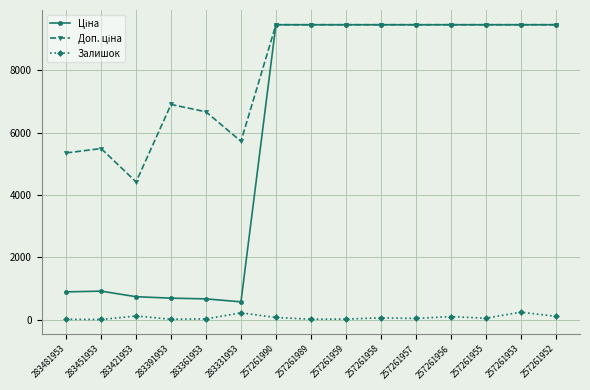

What is the value of the Залишок point at the 14th from the left?

240.0